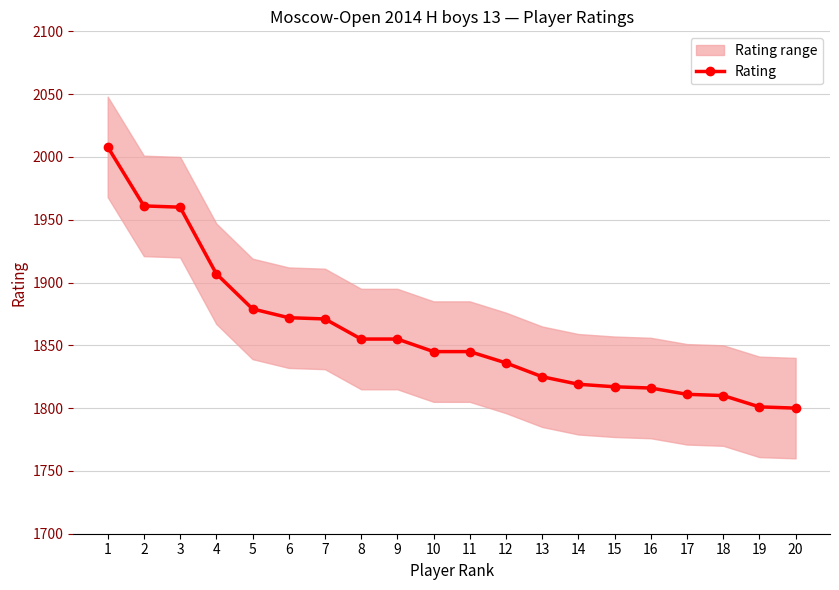

Count the number of categories in the chart.

20